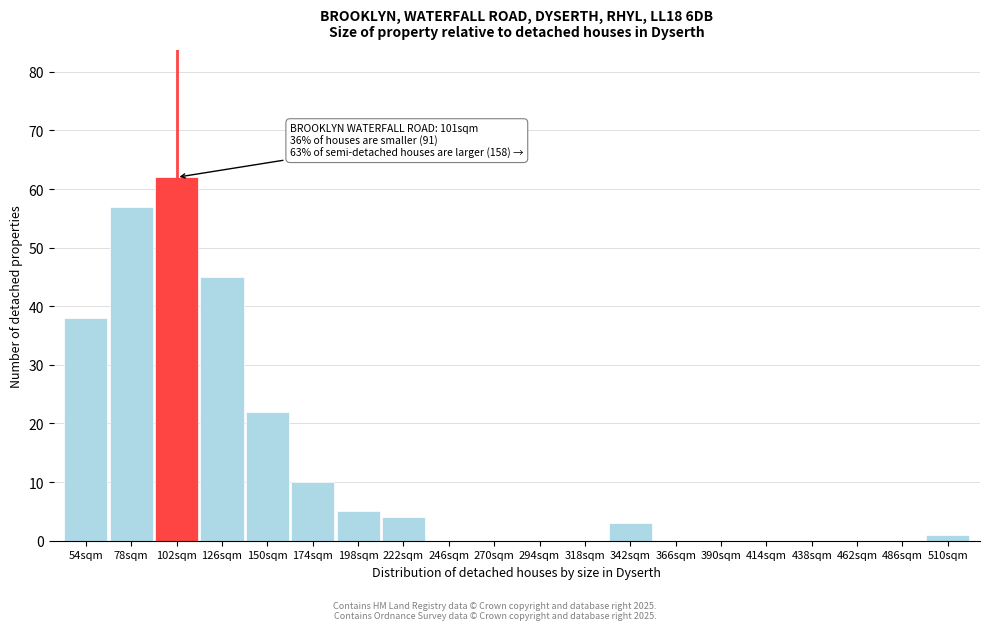

Reading left to right, transcribe all the data shown in this chart.

54sqm=38	78sqm=57	102sqm=62	126sqm=45	150sqm=22	174sqm=10	198sqm=5	222sqm=4	246sqm=0	270sqm=0	294sqm=0	318sqm=0	342sqm=3	366sqm=0	390sqm=0	414sqm=0	438sqm=0	462sqm=0	486sqm=0	510sqm=1